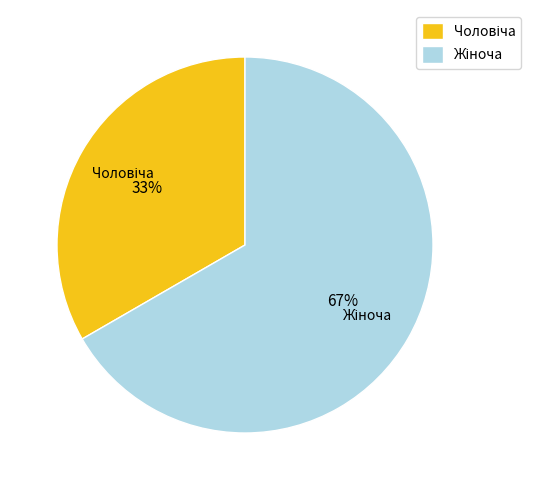

Is there any slice that represents more than half of the pie?

Yes